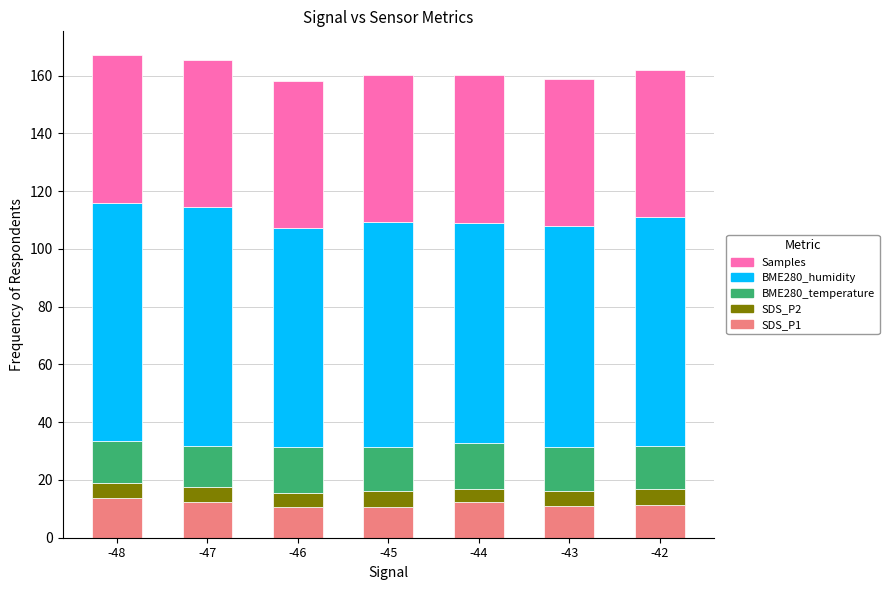

What is the minimum value for SDS_P1?

10.6